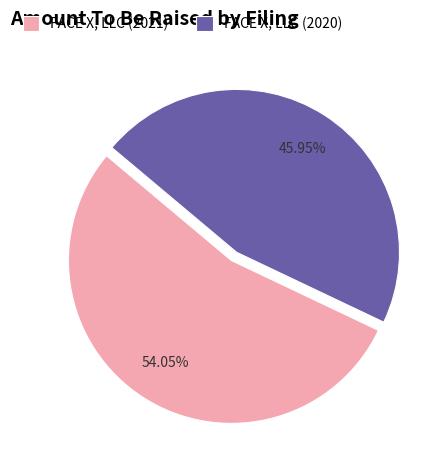

Which slice represents more than half of the pie?

FACE X, LLC (2021)